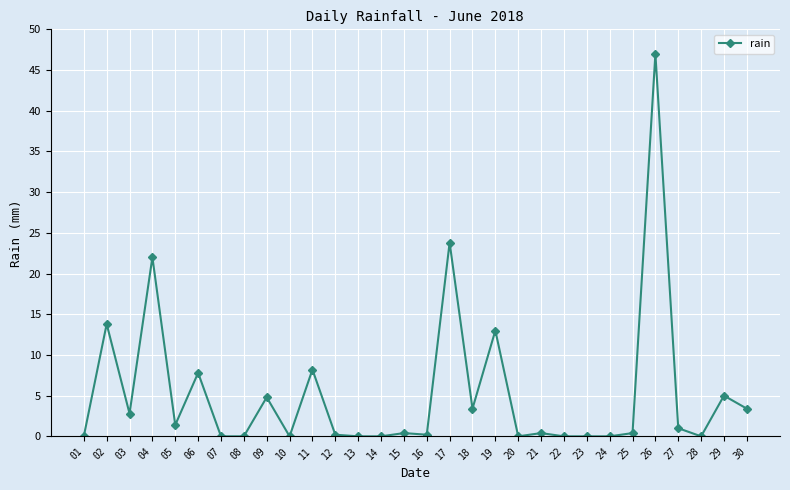

Reading left to right, extract all data points from this chart.

01=0.0	02=13.8	03=2.8	04=22.0	05=1.4	06=7.8	07=0.0	08=0.0	09=4.8	10=0.0	11=8.2	12=0.2	13=0.0	14=0.0	15=0.4	16=0.2	17=23.8	18=3.4	19=13.0	20=0.0	21=0.4	22=0.0	23=0.0	24=0.0	25=0.4	26=47.0	27=1.0	28=0.0	29=5.0	30=3.4